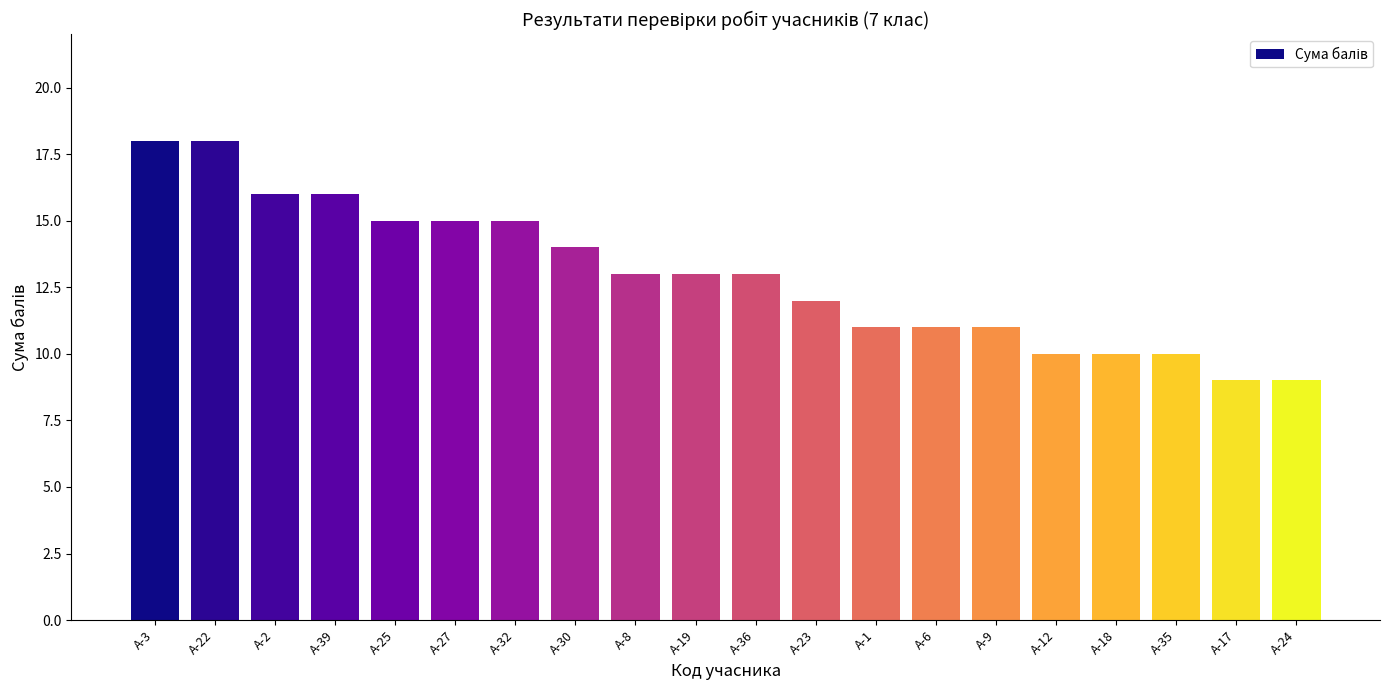

Is it true that the value at А-17 is 9?

True